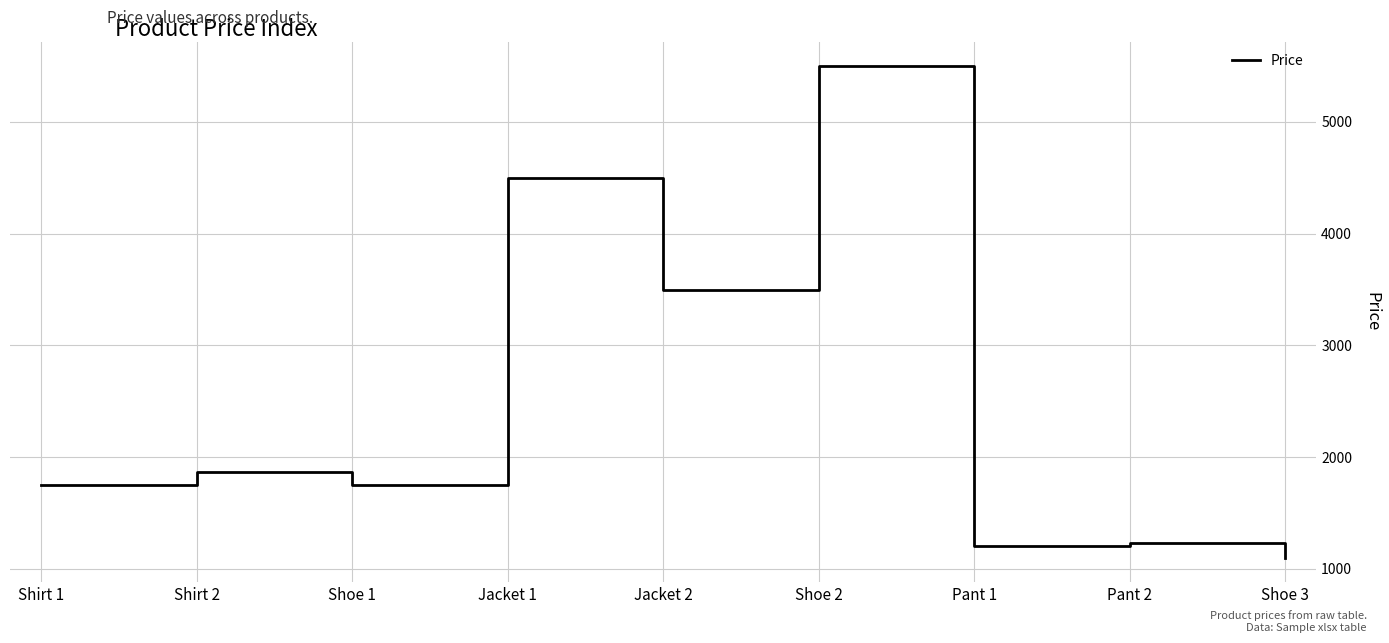

The value at Shoe 2 is 5500. True or false?

True